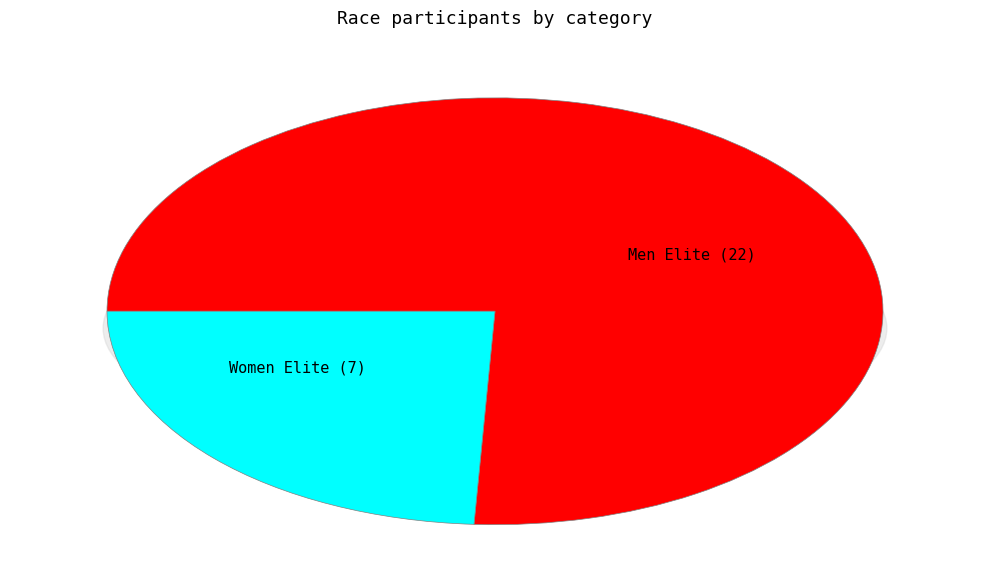

Which category has the smallest portion of the pie?

Women Elite